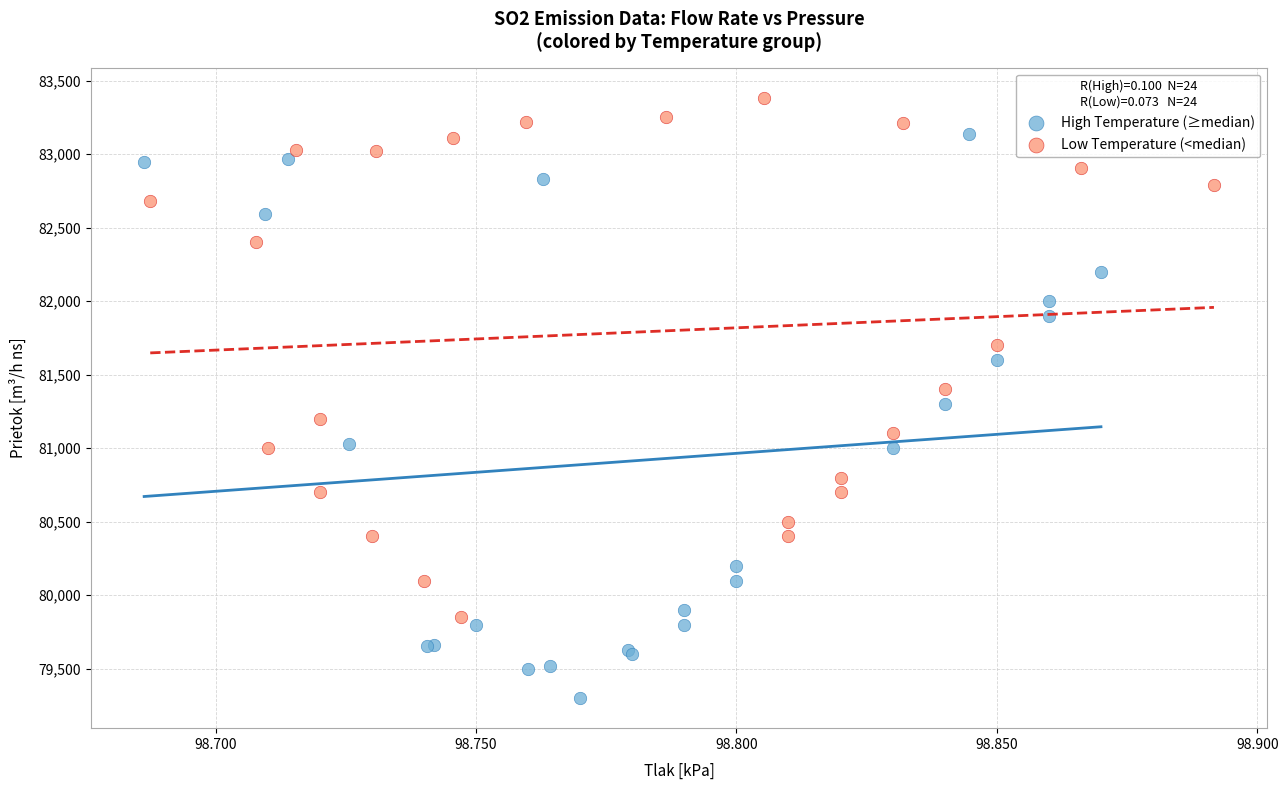

Which series reaches the maximum Y coordinate?

Low Temperature (<median)